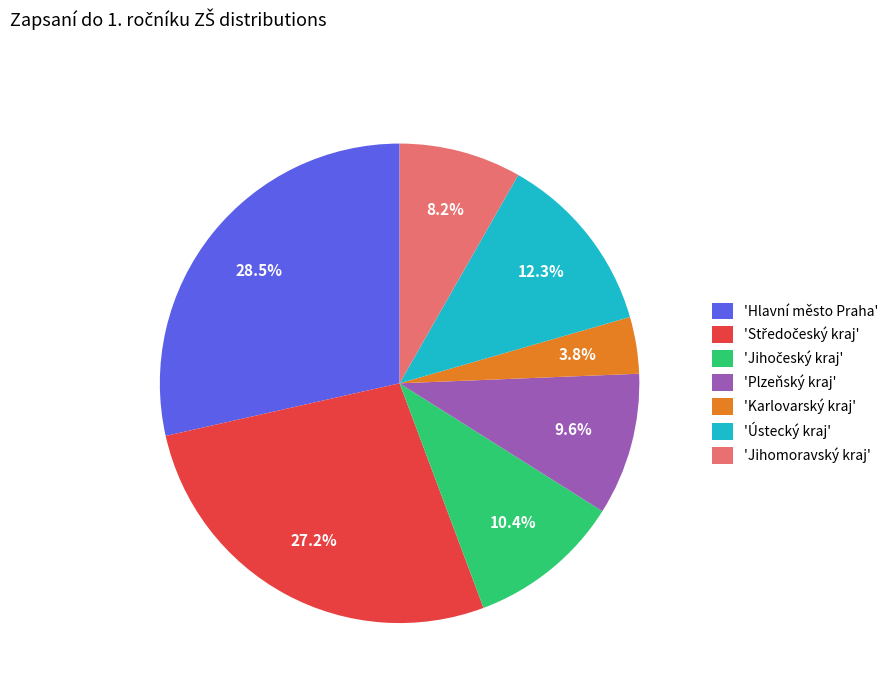

Which slice is the smallest?

'Karlovarský kraj'